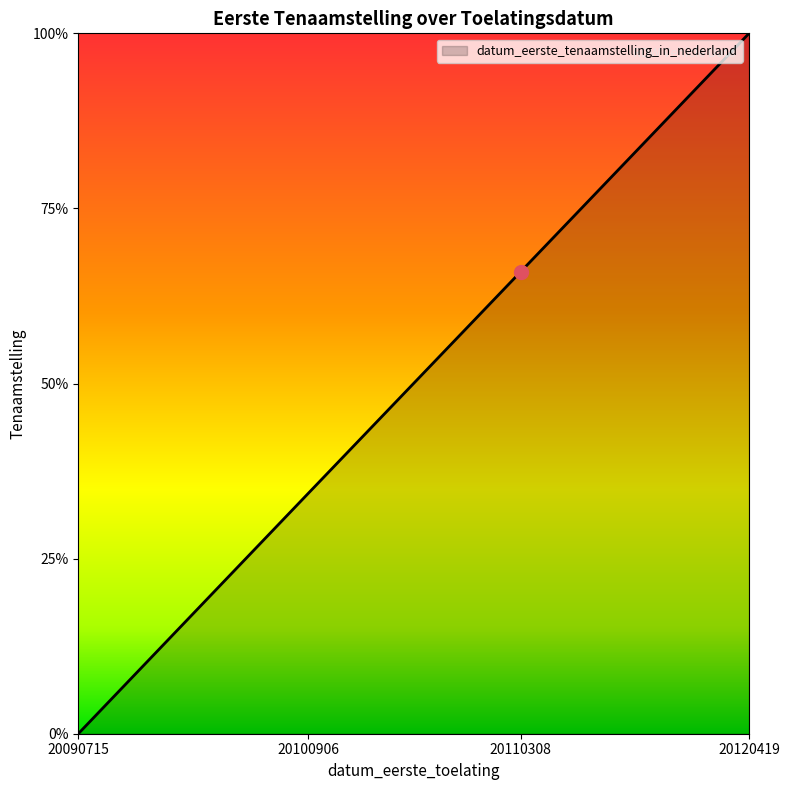

Does the chart have visible grid lines?

No